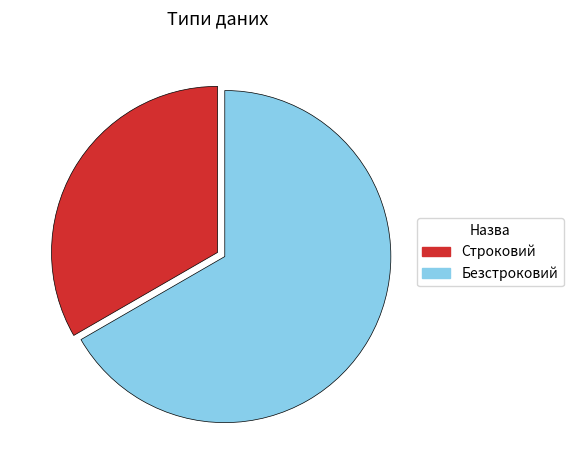

How many slices are in this pie chart?

2